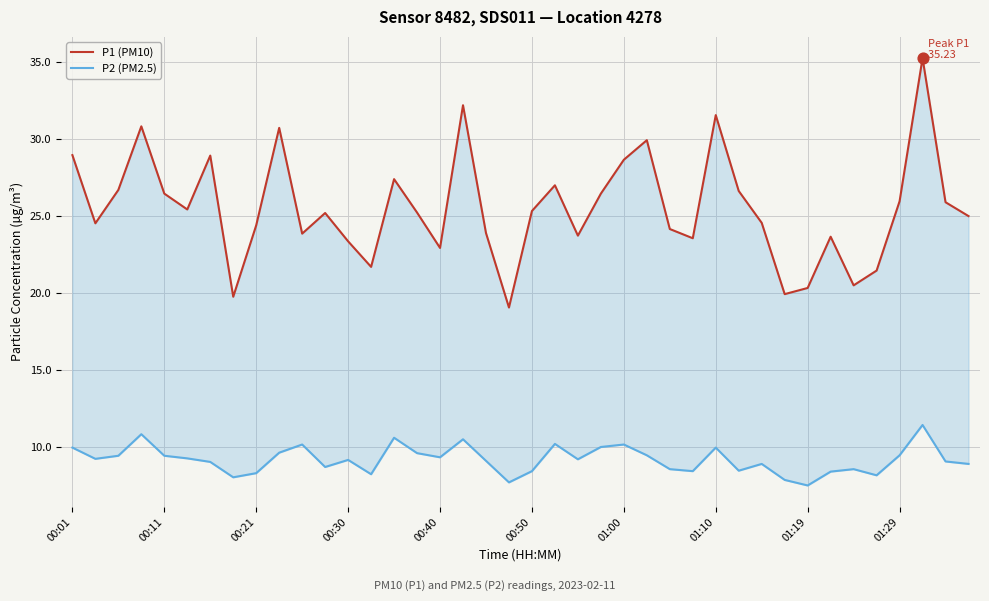

Which series contains the lowest Y value?

P2 (PM2.5)